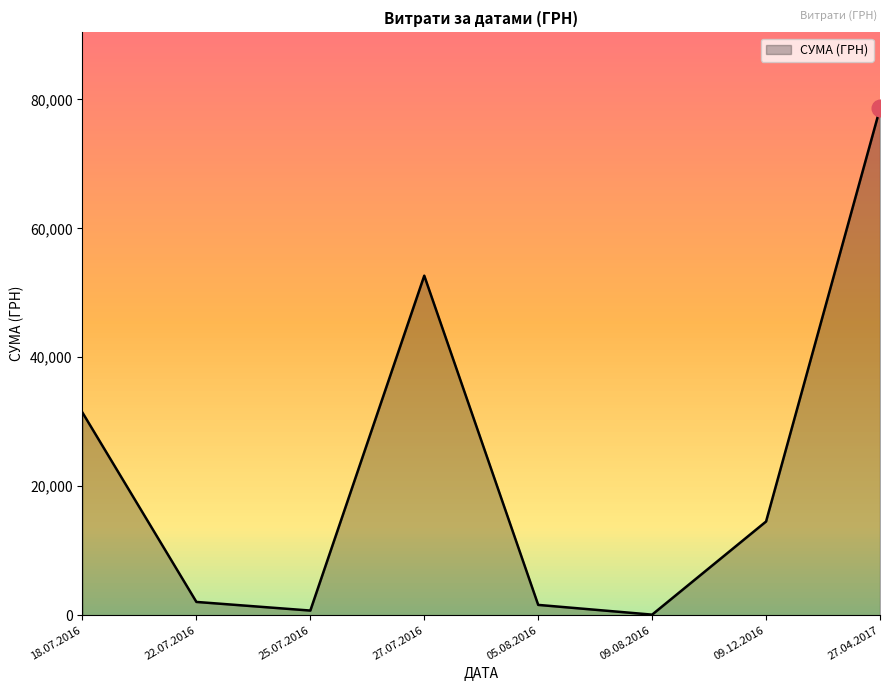

Which has a higher value, 27.07.2016 or 09.12.2016?

27.07.2016